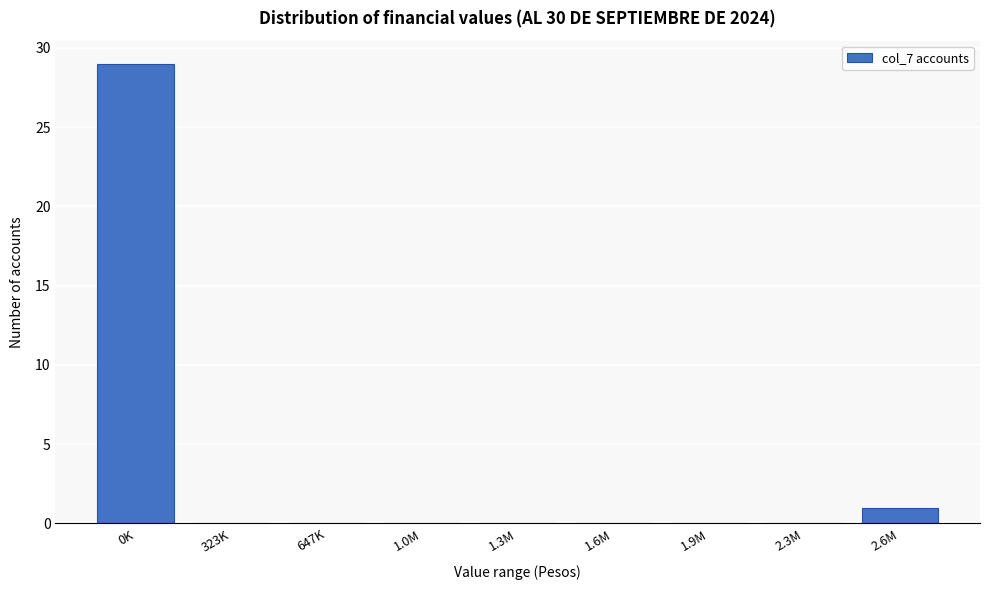

Reading right to left, transcribe all the data shown in this chart.

2.6M=1	2.3M=0	1.9M=0	1.6M=0	1.3M=0	1.0M=0	647K=0	323K=0	0K=29